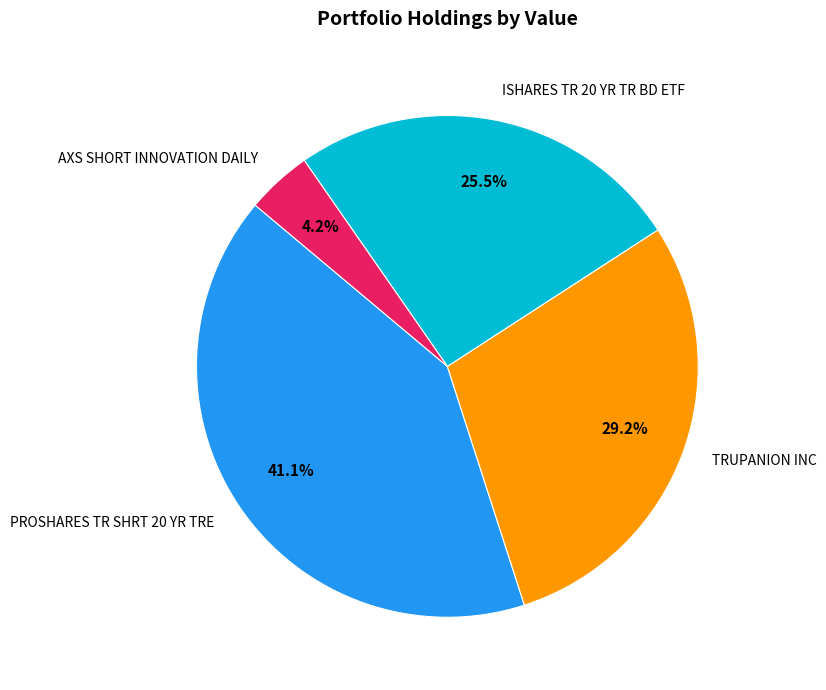

What percentage is the AXS SHORT INNOVATION DAILY slice, to the nearest percent?

4%